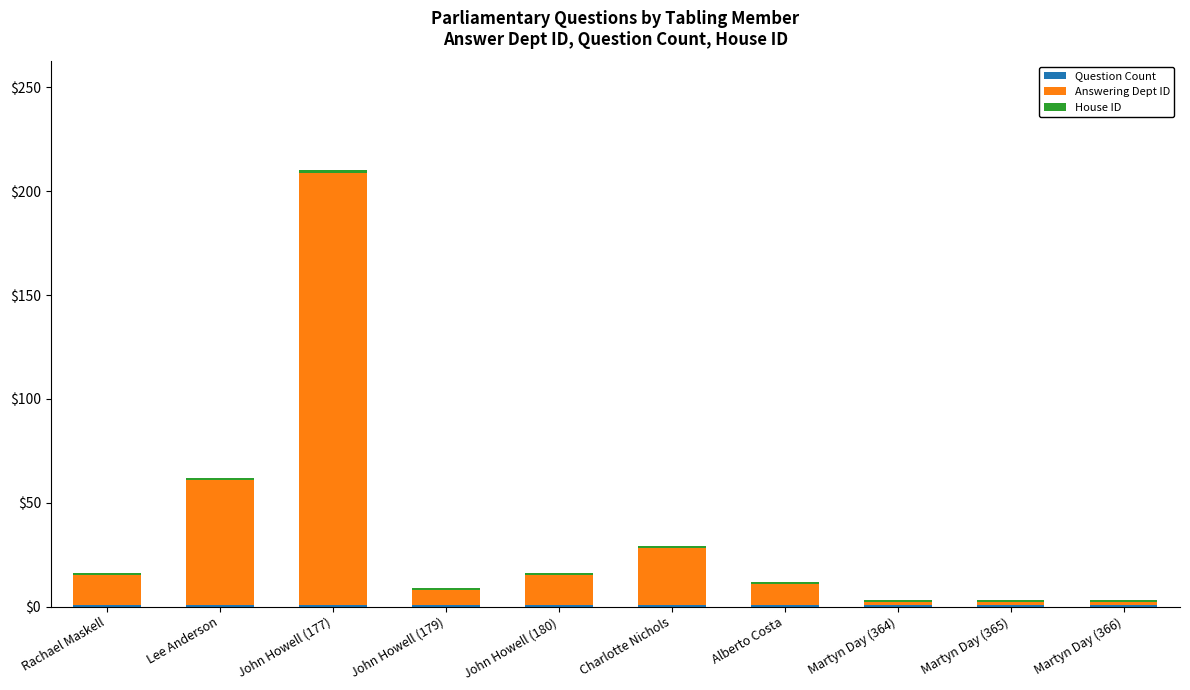

At which category is the sum across all series the highest?

John Howell (177)